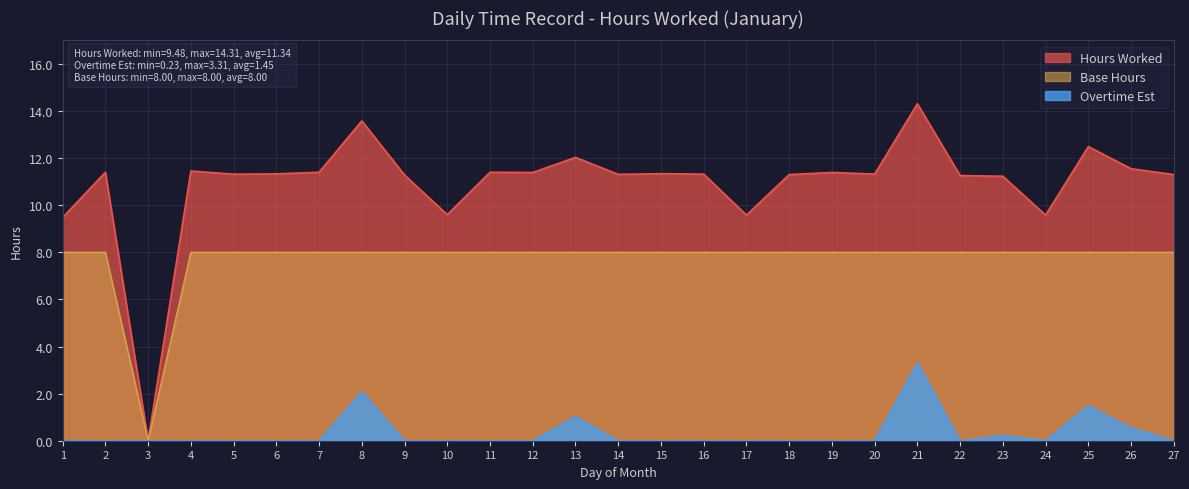

The Base Hours series shows 14.3 at 13. True or false?

False